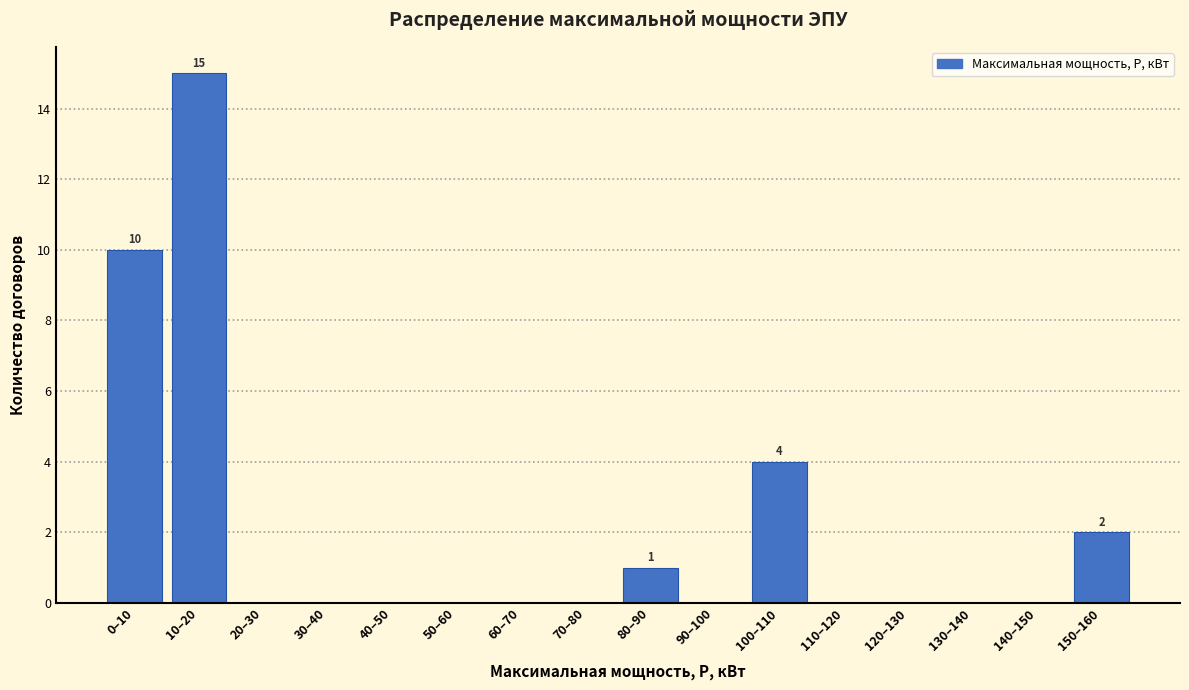

Reading left to right, list all the values displayed in this chart.

0–10=10	10–20=15	20–30=0	30–40=0	40–50=0	50–60=0	60–70=0	70–80=0	80–90=1	90–100=0	100–110=4	110–120=0	120–130=0	130–140=0	140–150=0	150–160=2